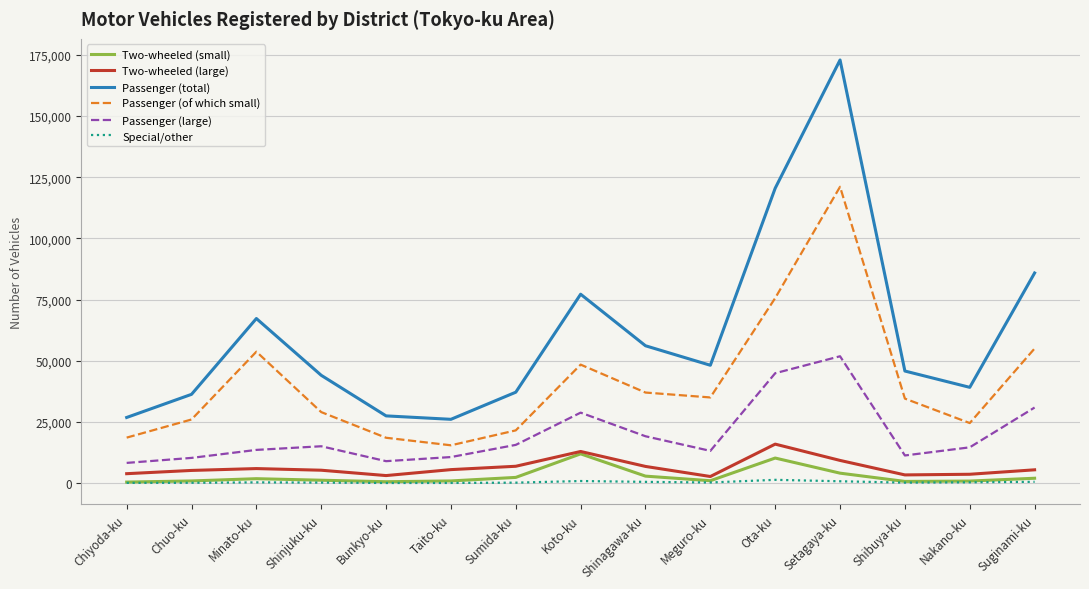

The value of Passenger (large) at Shinagawa-ku is 30345. True or false?

False